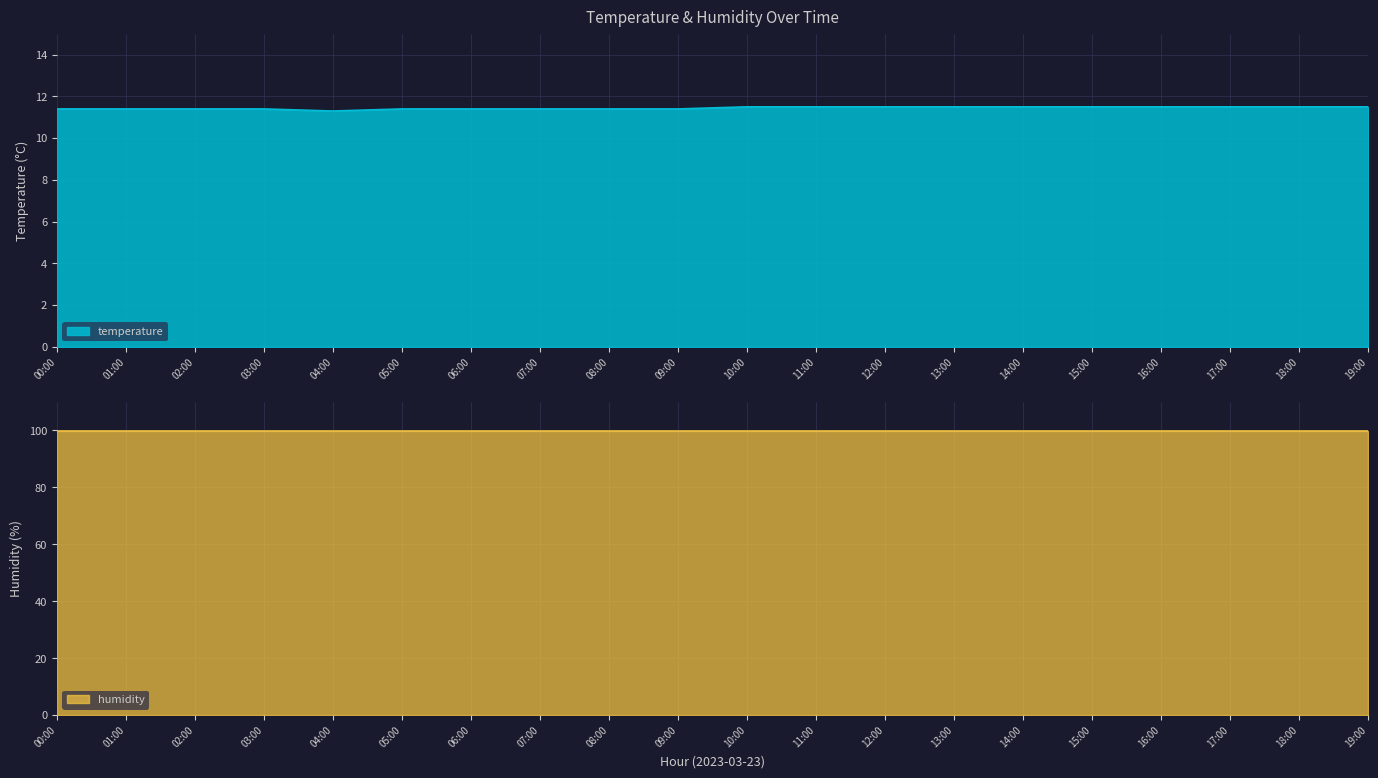

The temperature series shows 11.5 at 10:00. True or false?

True